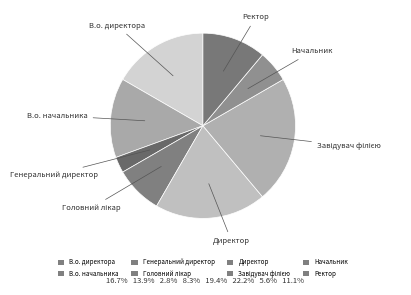

What is the change in value from Генеральний директор to Головний лікар?

+2